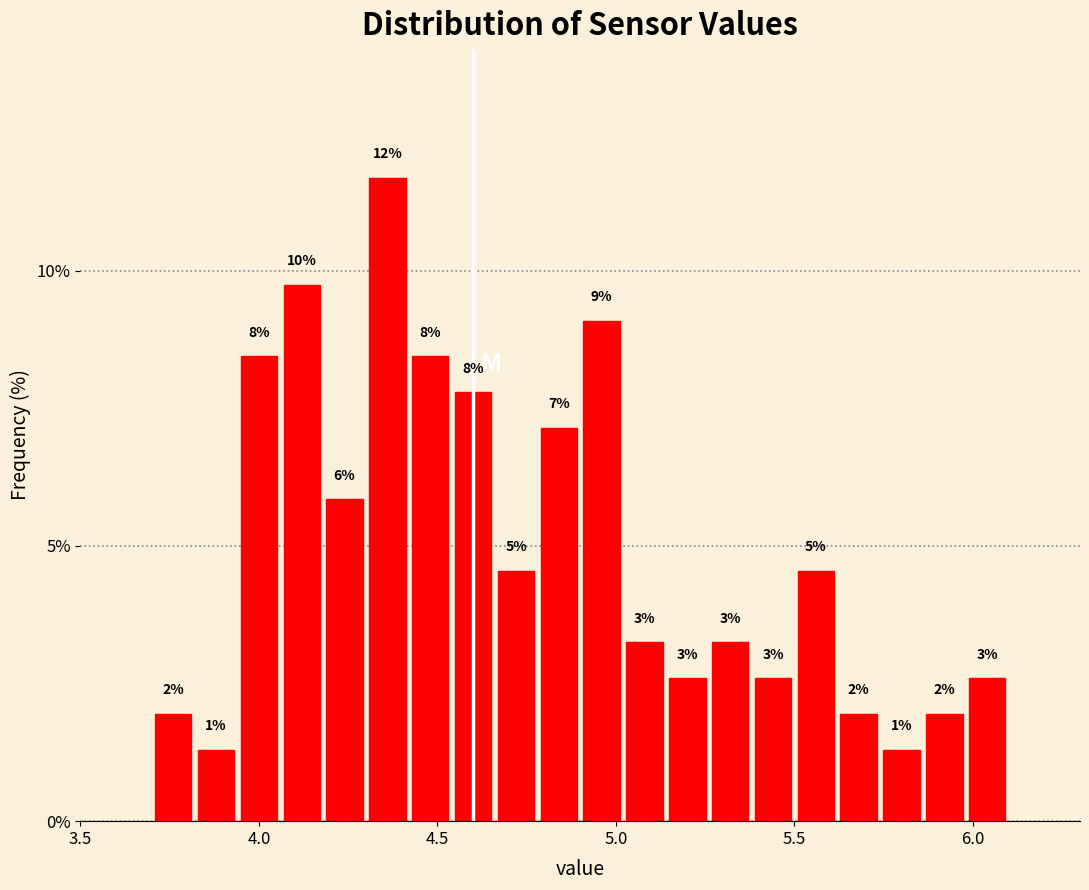

Around what value on the x-axis is the tallest bar? Give the approximate position of its centre, as read against the axis.

4.35